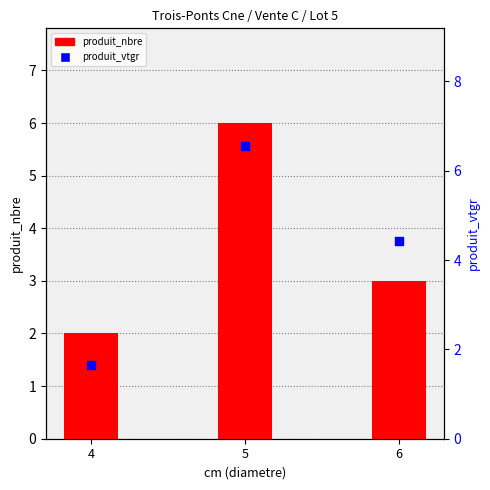

Is the value of produit_vtgr at 6 greater than the value of produit_nbre at 4?

Yes